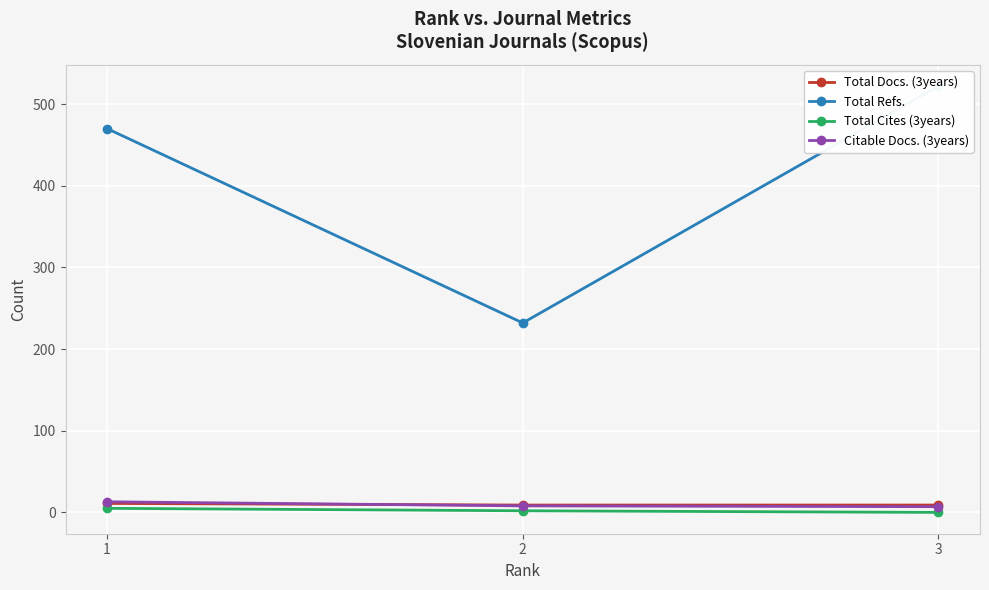

The Citable Docs. (3years) series shows 12 at 3. True or false?

False